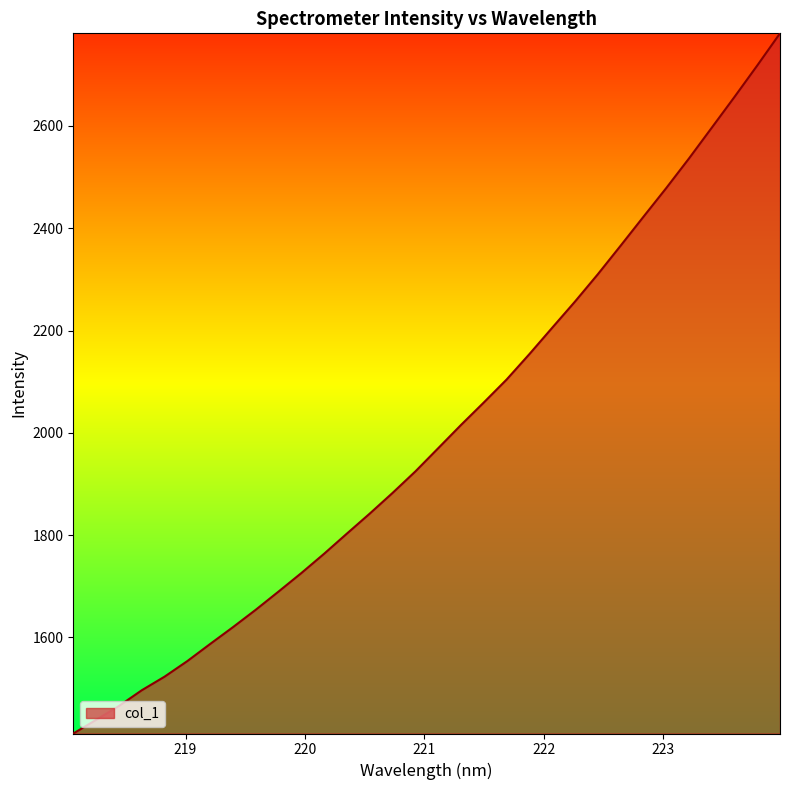

What is the difference between the maximum and minimum values?

1368.7